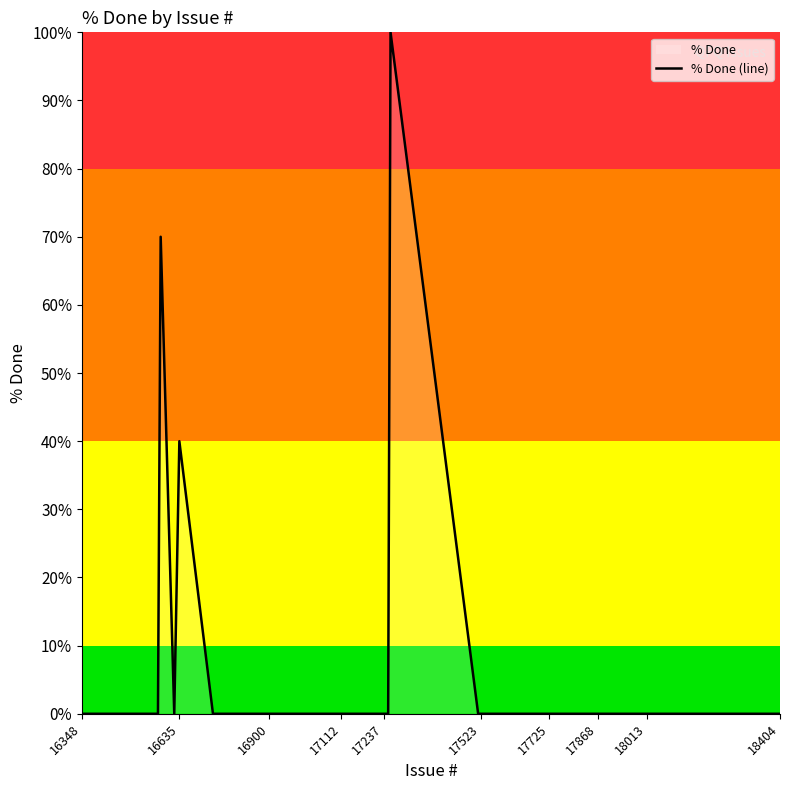

How many lines are shown in the chart?

1